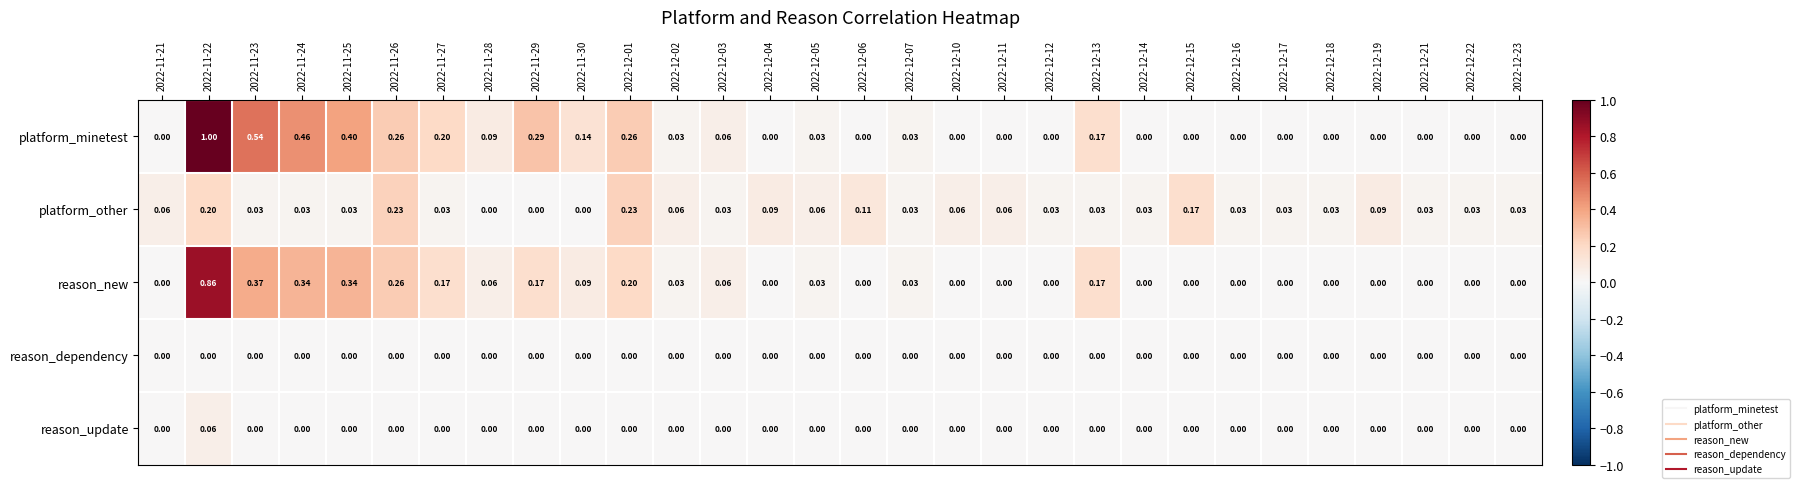

How many distinct data groups are displayed?

5